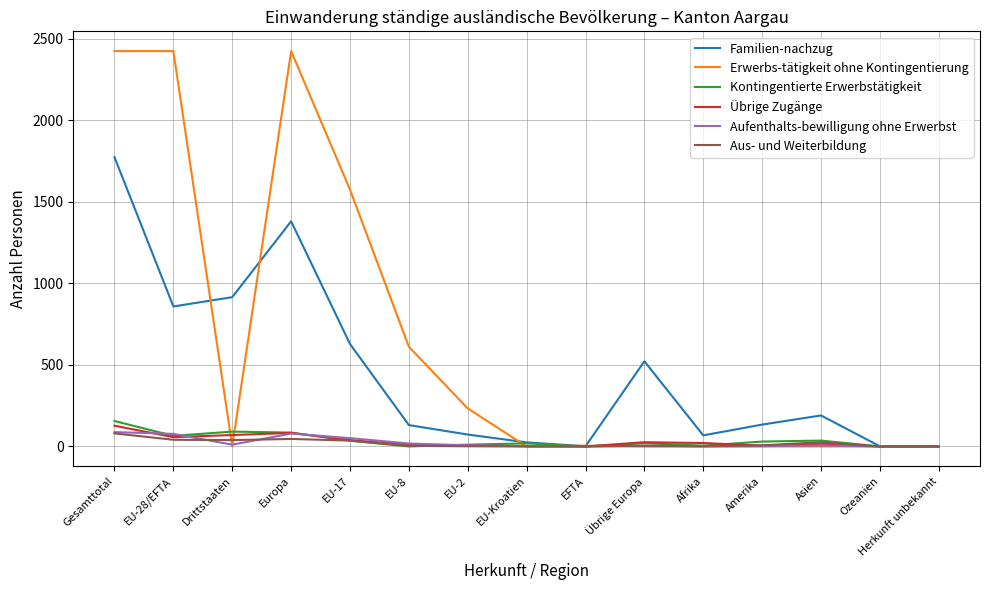

What is the total value across all series at EU-2?

331